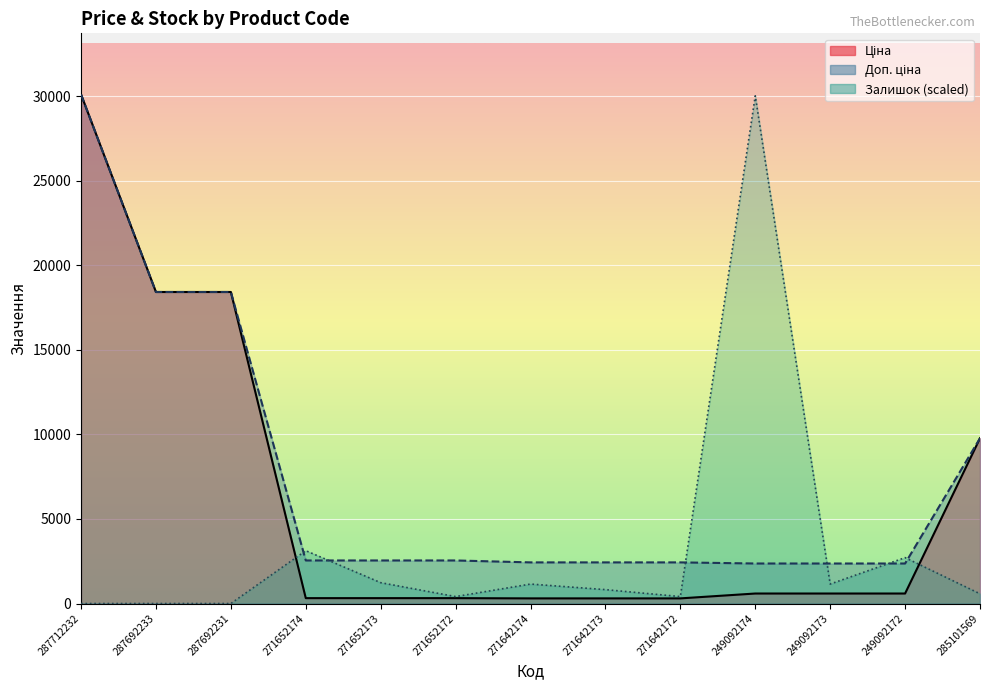

What is the sum of the Доп. ціна values at 271642174 and 285101569?

12208.3